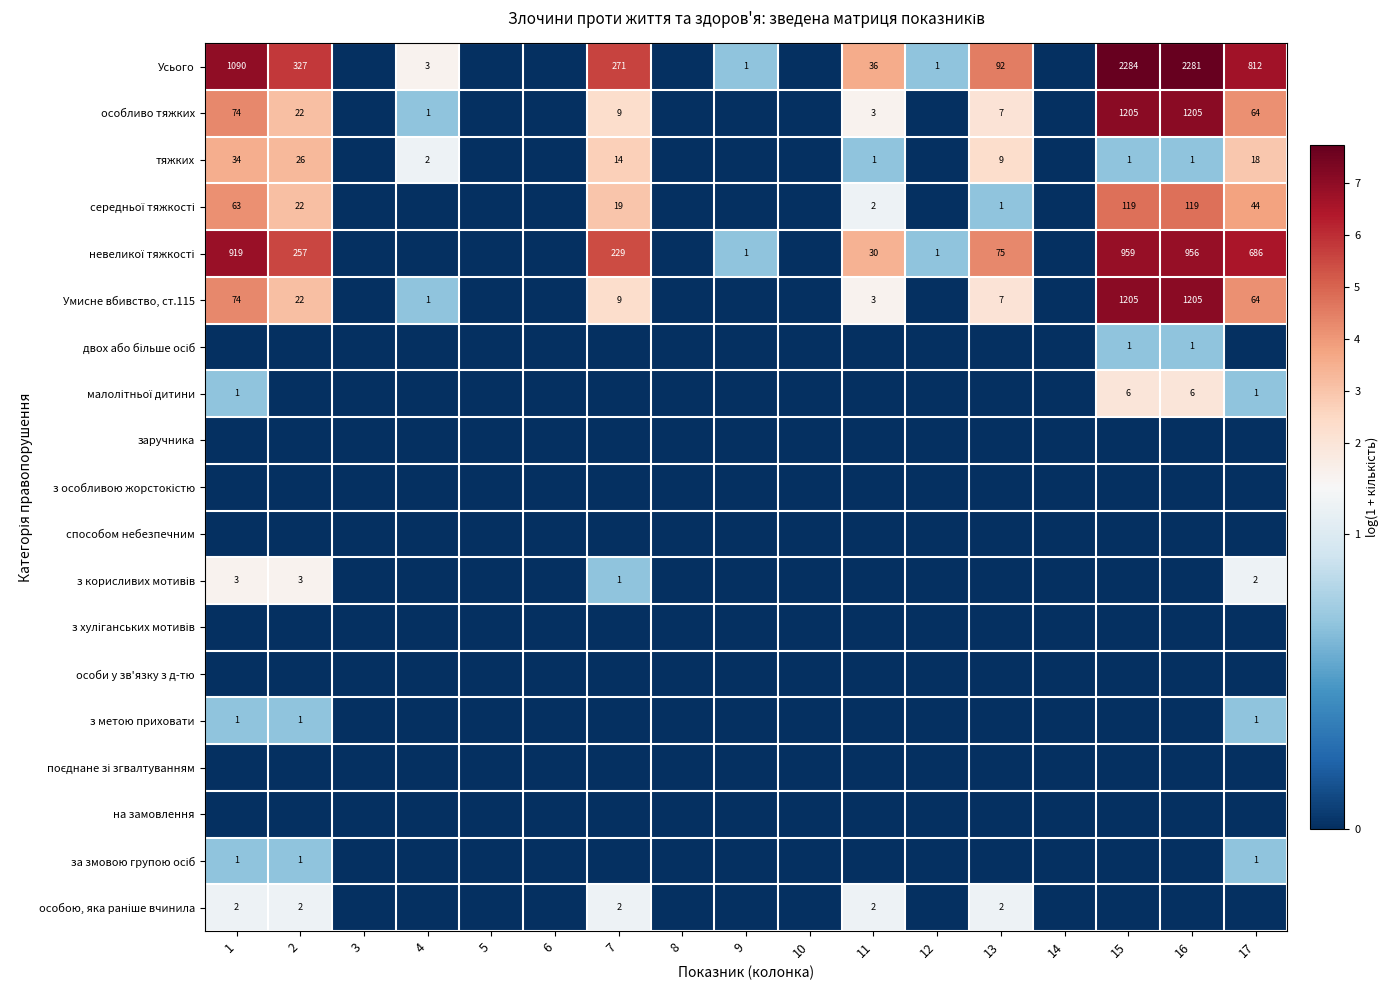

Is it true that Усього equals 50 at 11?

False